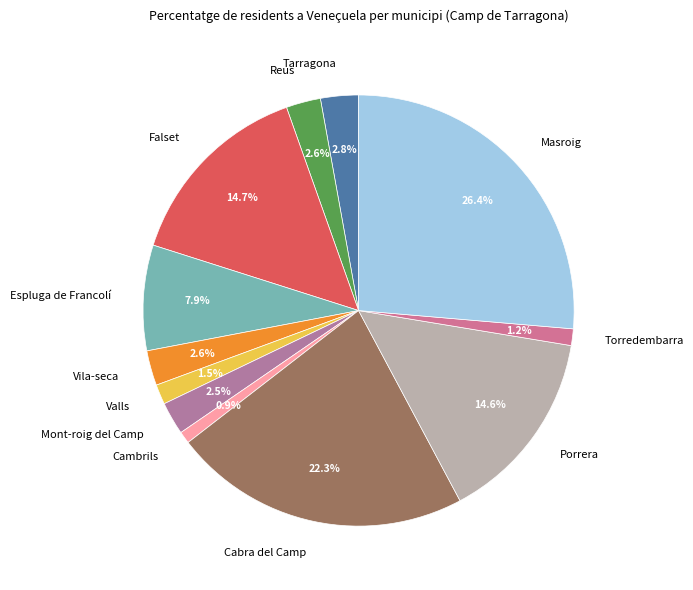

What is the ratio of the value at Torredembarra to the value at Porrera?

0.1